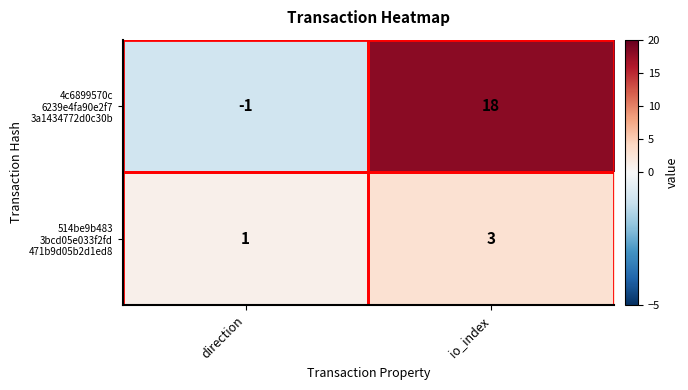

What is the total value across all series at io_index?

21